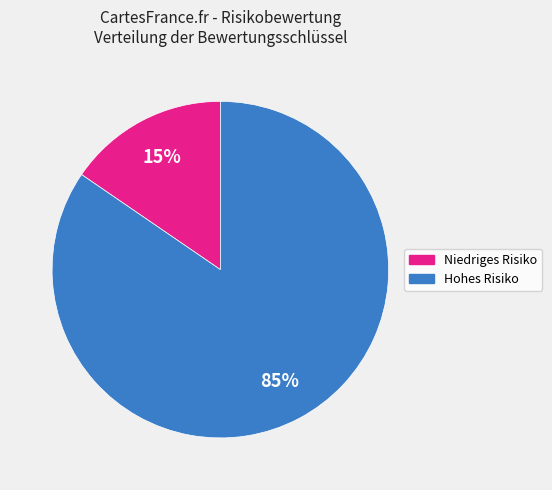

Is there any slice that represents more than half of the pie?

Yes